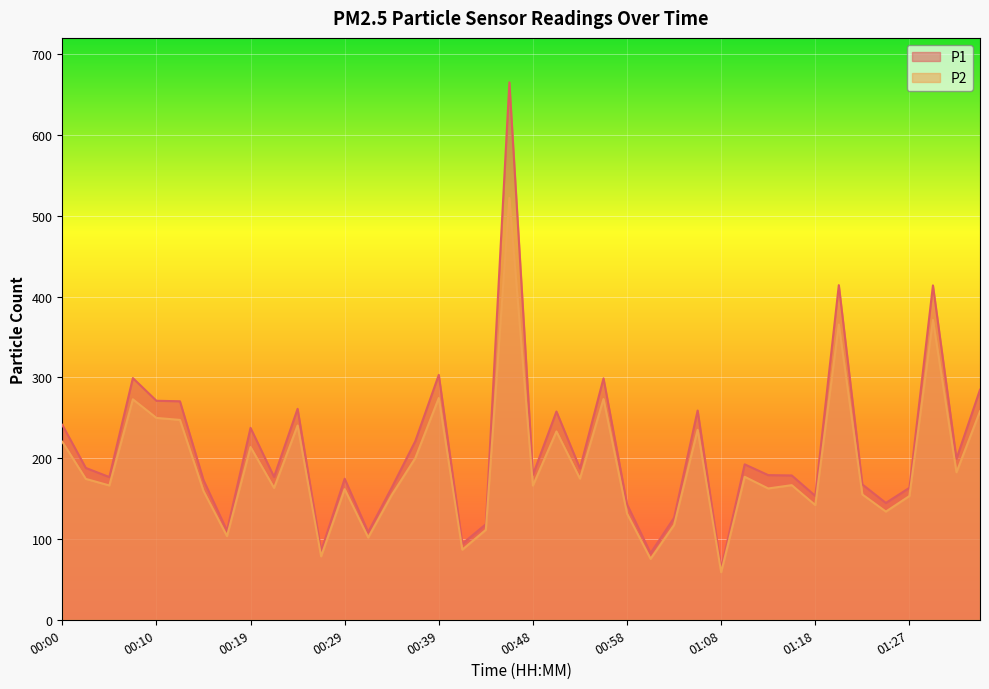

List the series in order of their peak value, lowest first.

P2, P1